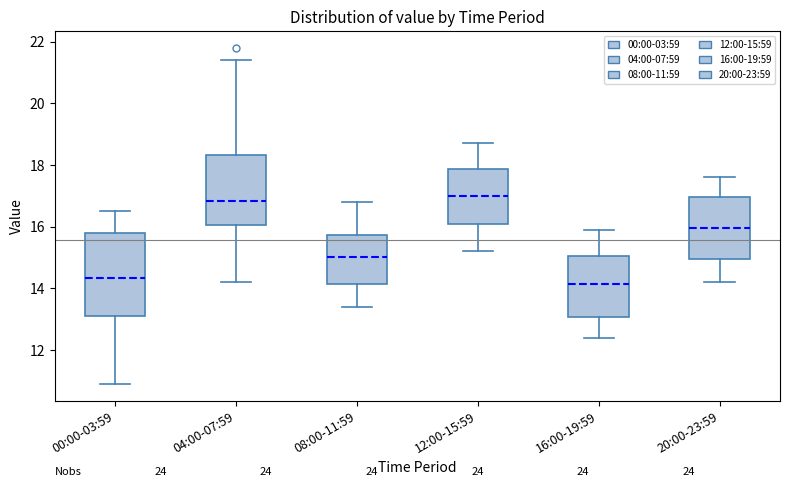

Comparing the boxes themselves (not the whiskers), which one is the tallest?

00:00-03:59